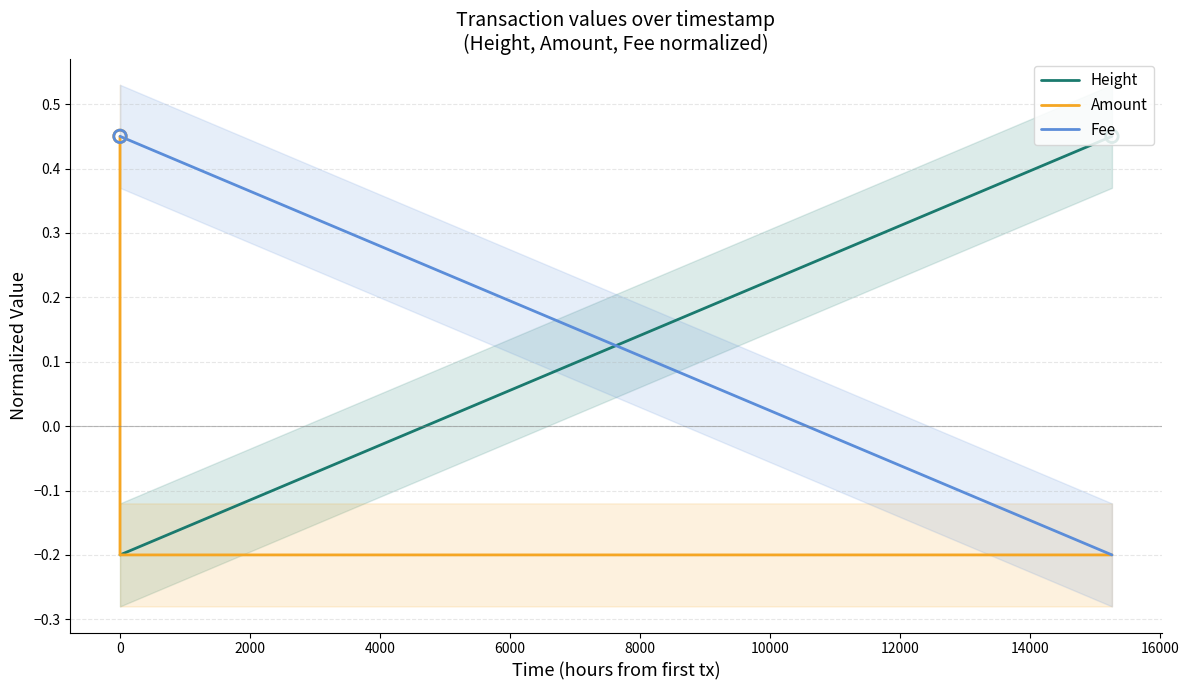

Which series contains the lowest Y value?

Height